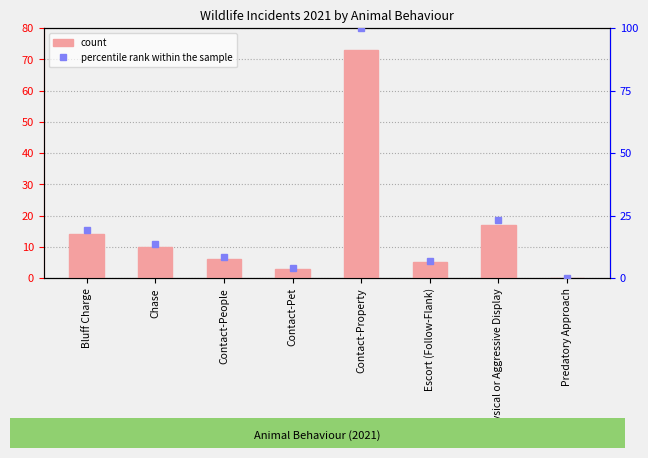

Are the bars horizontal?

No